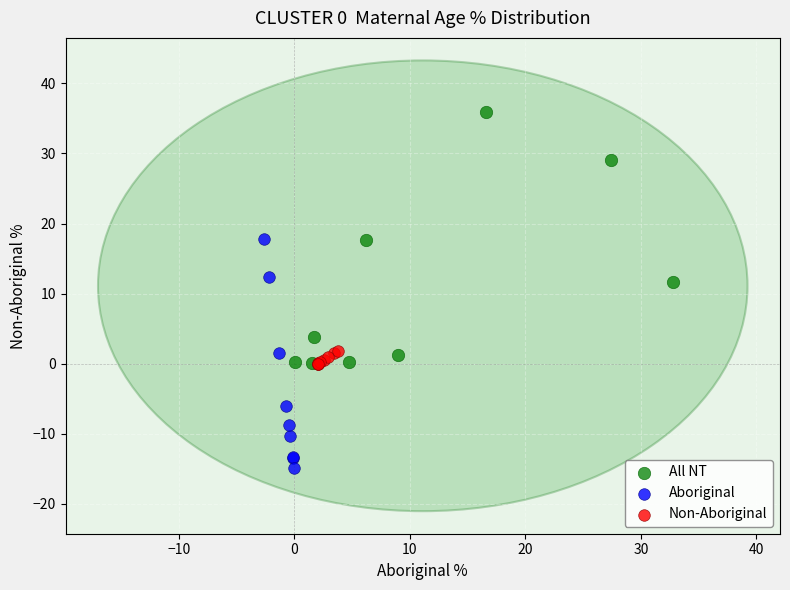

Which series contains the lowest Y value?

Aboriginal